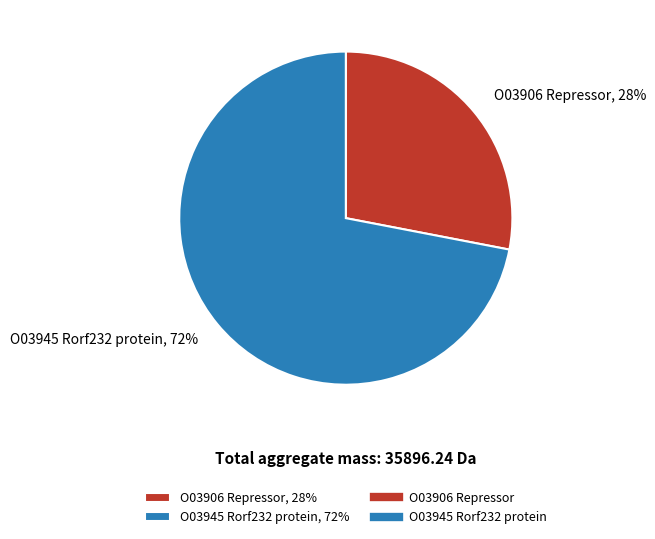

How many slices are in this pie chart?

2